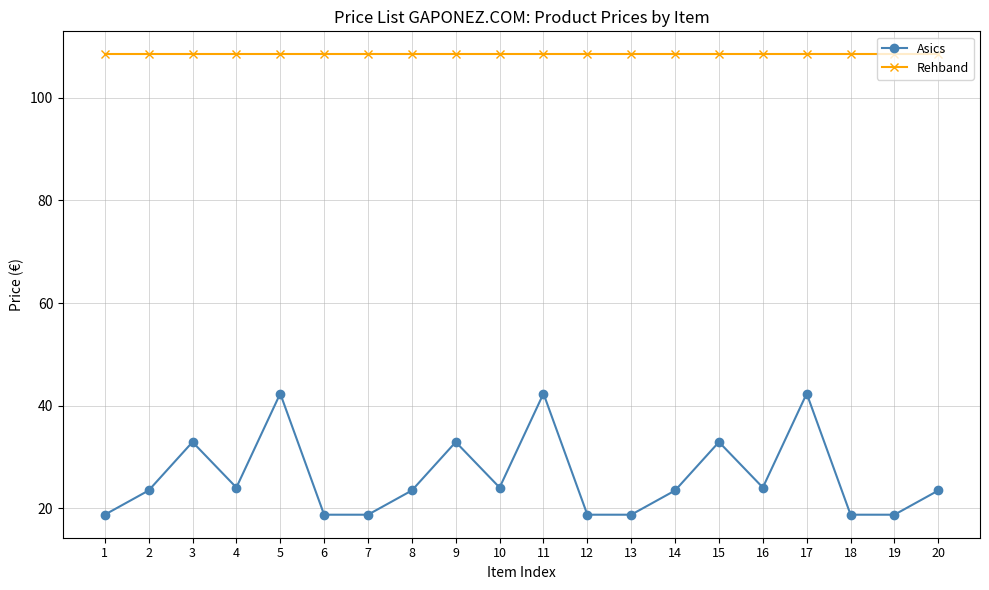

True or false: Asics and Rehband intersect in this chart.

False